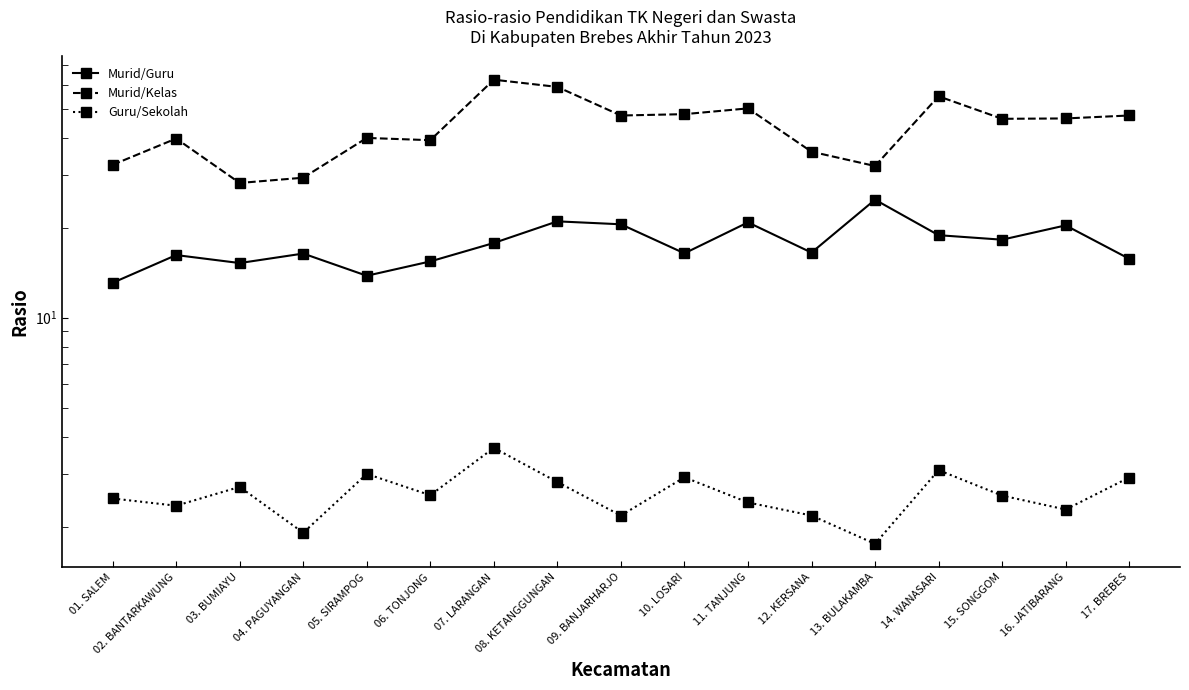

What is the smallest value displayed?

1.8